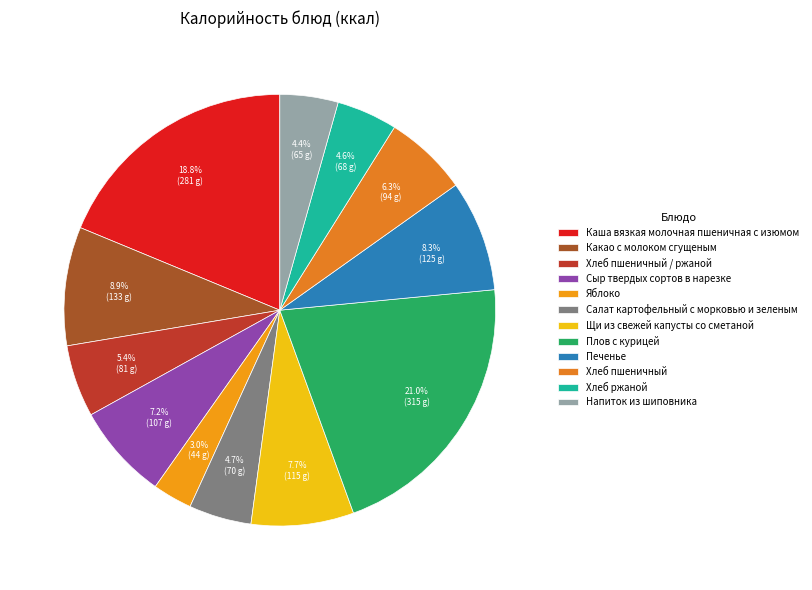

Combined, do Хлеб ржаной and Каша вязкая молочная пшеничная с изюмом account for over 50%?

No